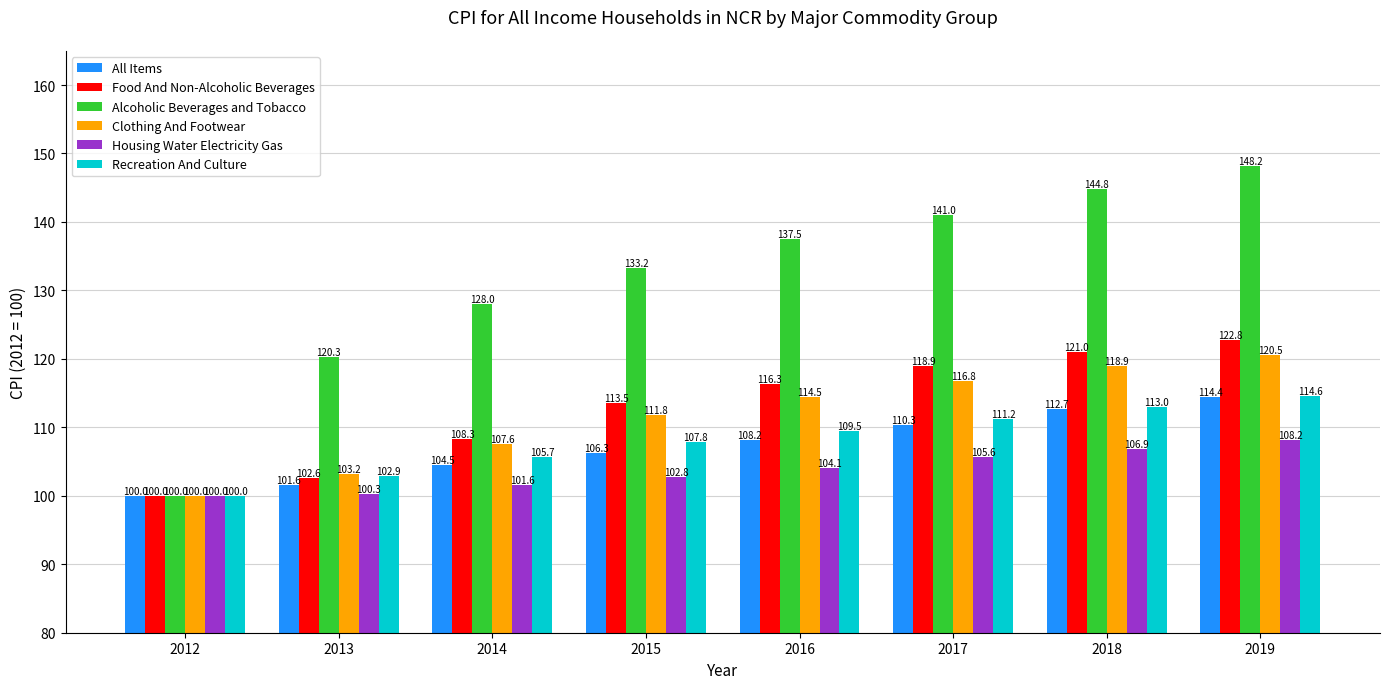

What are all the series names shown in the legend?

All Items, Food And Non-Alcoholic Beverages, Alcoholic Beverages and Tobacco, Clothing And Footwear, Housing Water Electricity Gas, Recreation And Culture